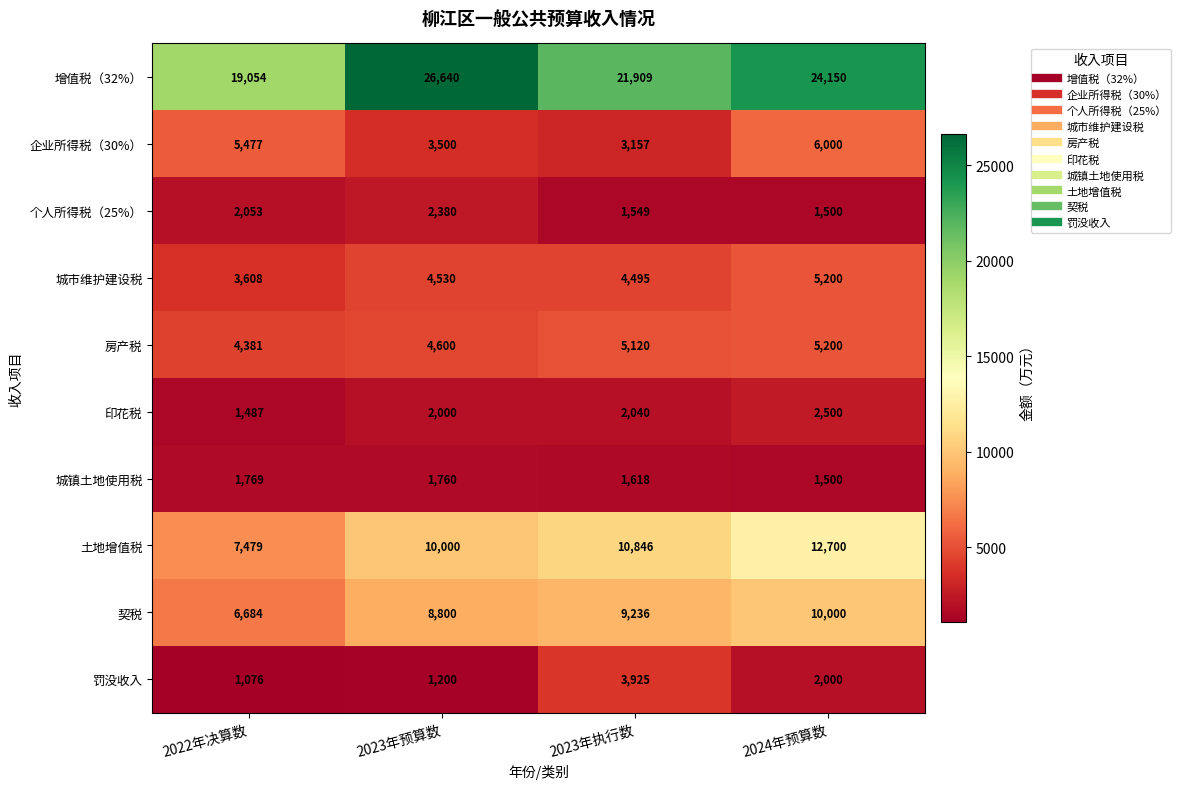

Count the number of data series in this chart.

10